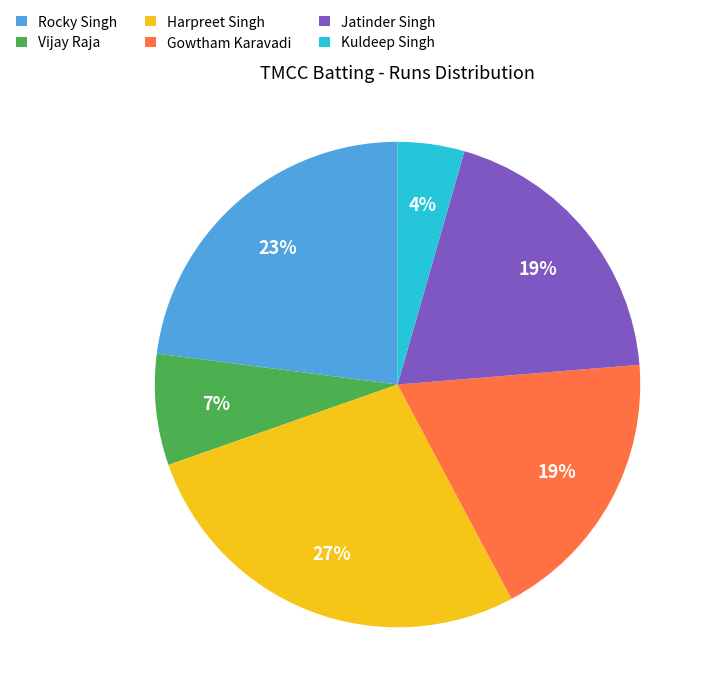

Is it true that Gowtham Karavadi is 11% of the pie?

False